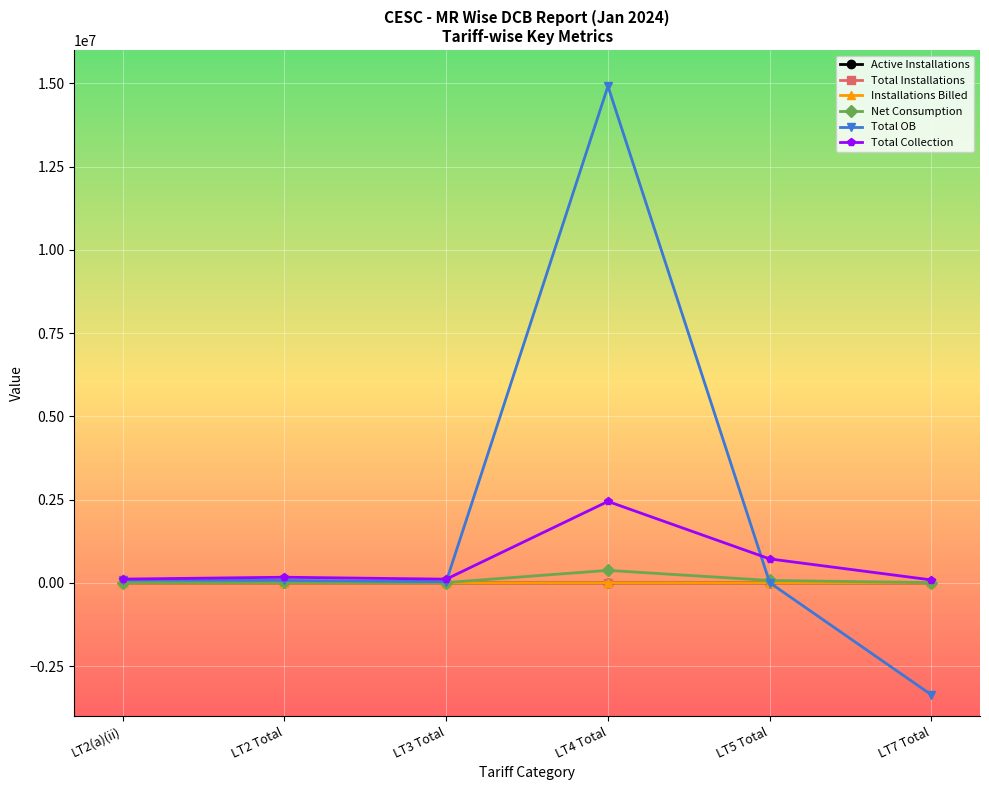

What position from the left is LT2 Total?

2